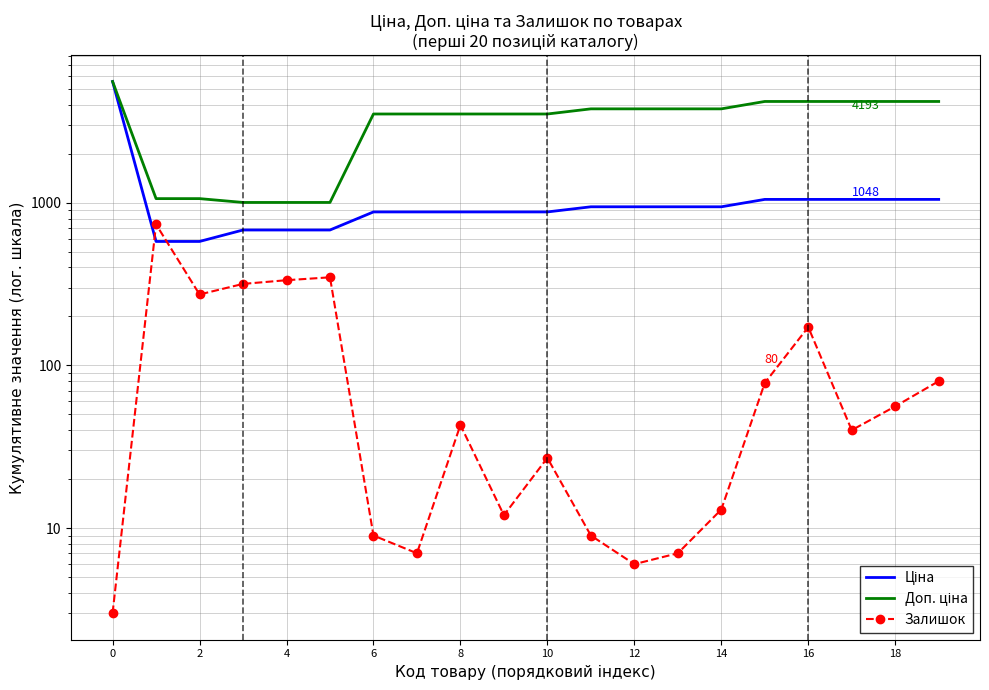

What is the sum of all Доп. ціна values?

64327.6